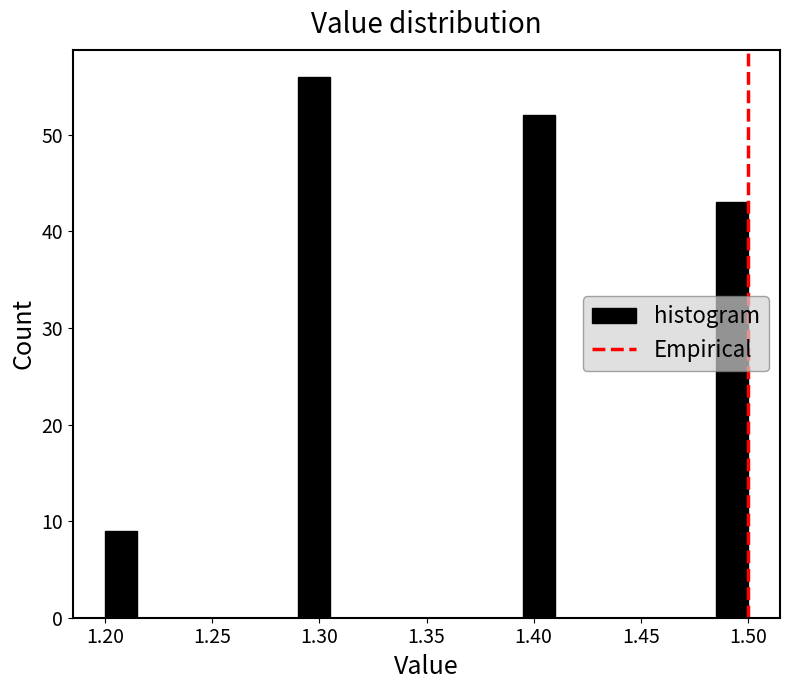

Around what value on the x-axis is the tallest bar? Give the approximate position of its centre, as read against the axis.

1.300